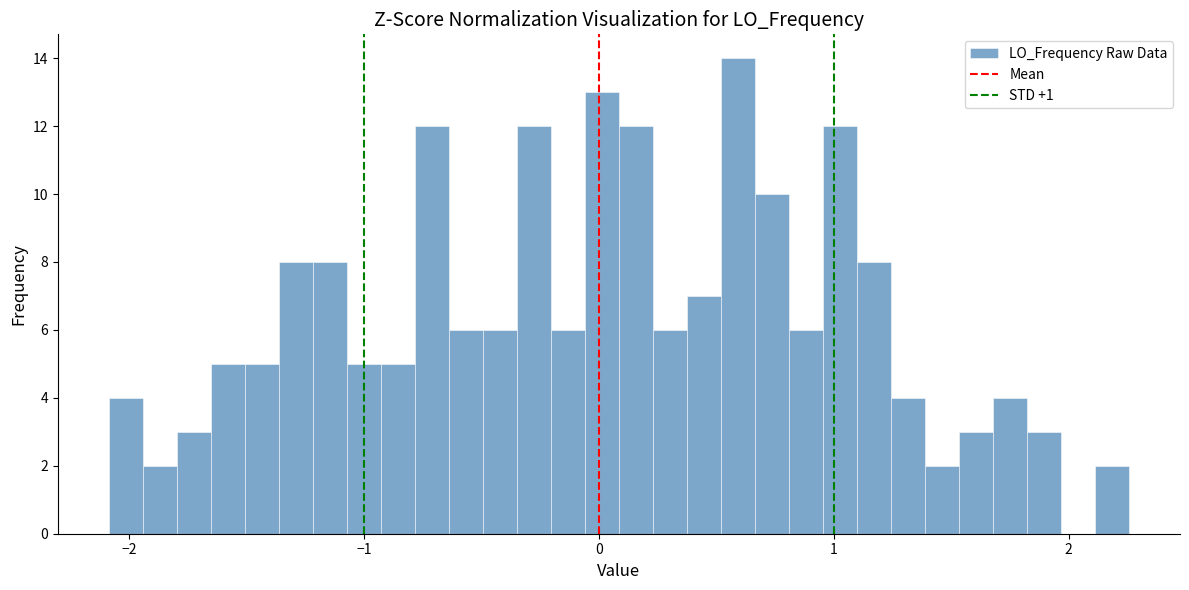

Around what value on the x-axis is the tallest bar? Give the approximate position of its centre, as read against the axis.

0.6